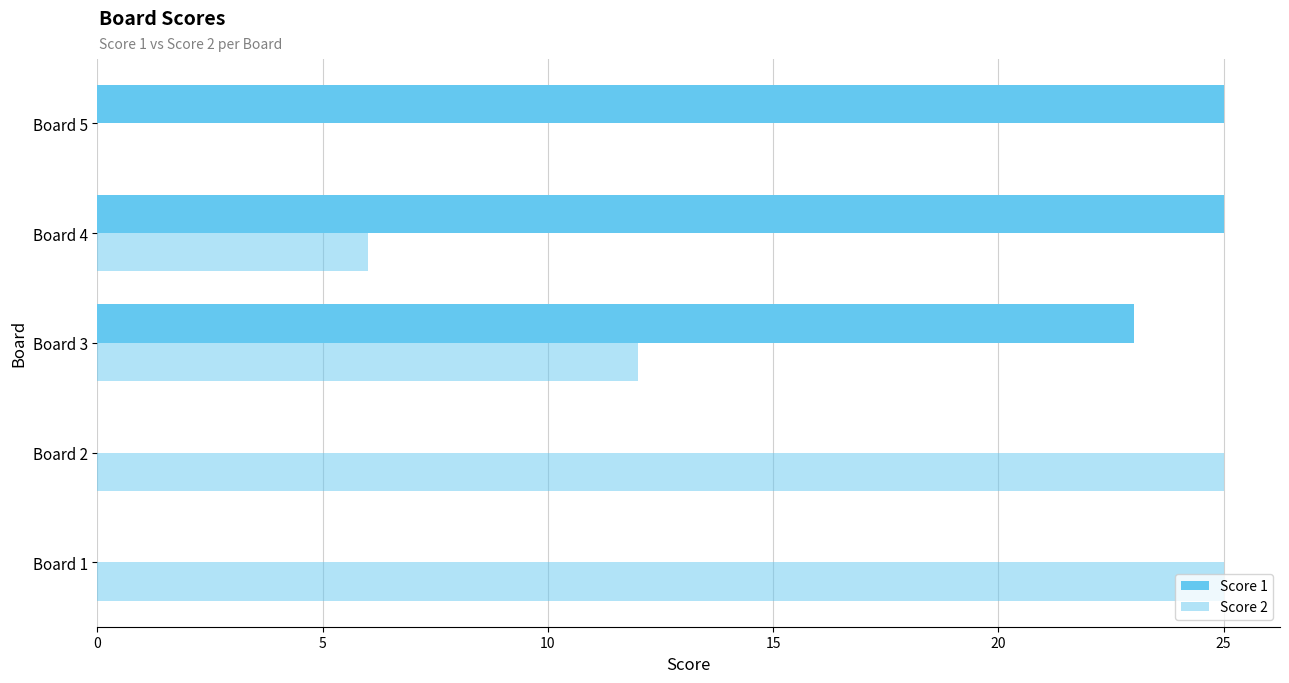

Count the number of data series in this chart.

2